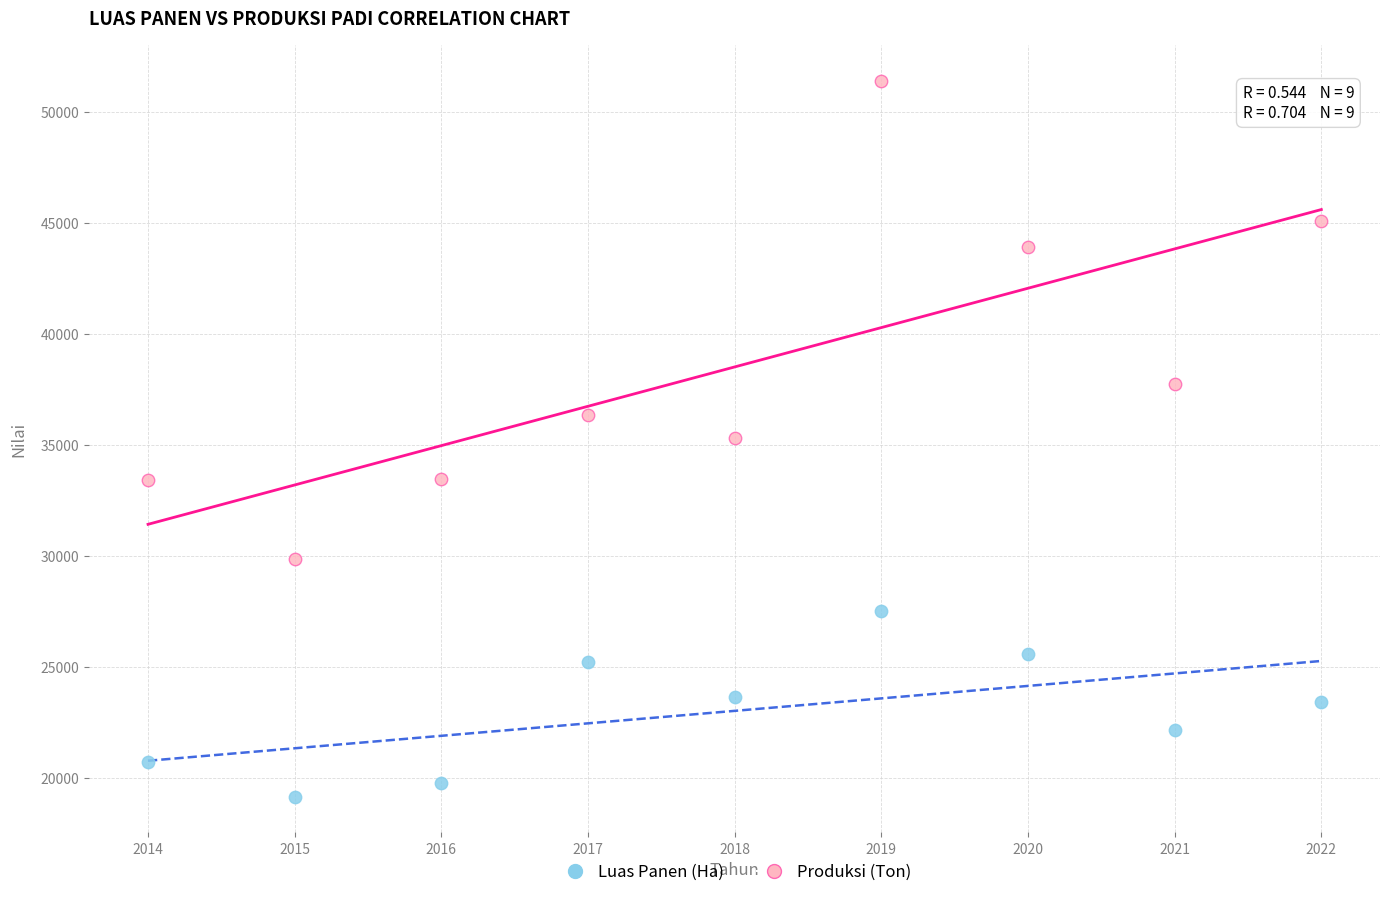

In the Produksi (Ton) series, what Y value is closest to 40623?

37751.0